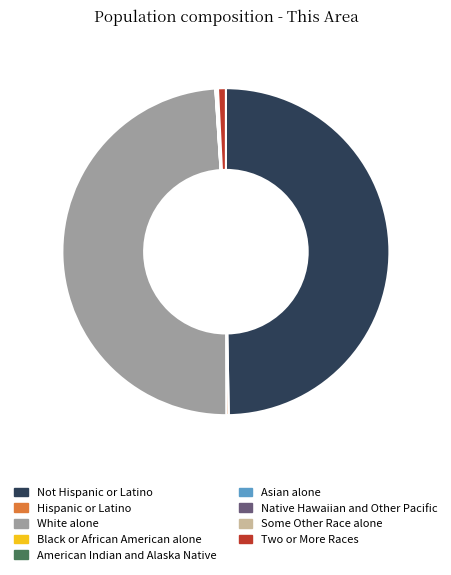

The Two or More Races slice represents 9% of the pie. True or false?

False